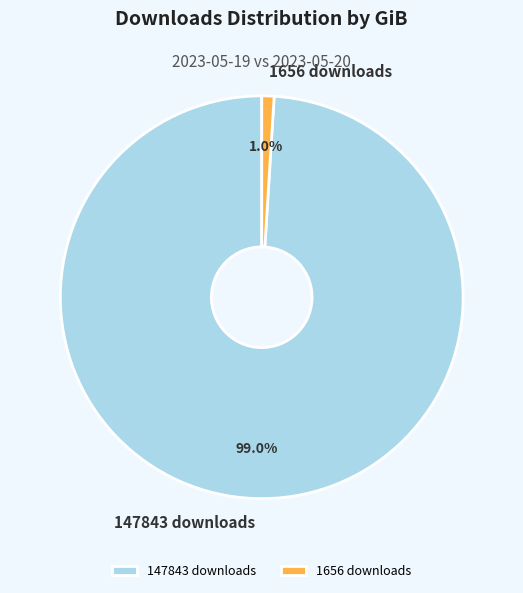

Count the number of slices in the pie.

2